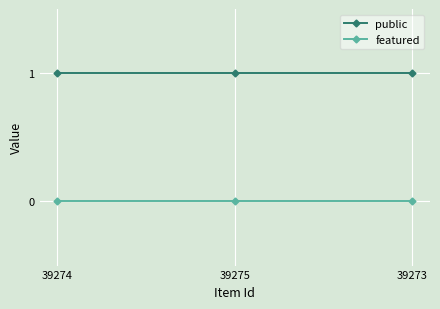

What is the difference between the highest and lowest values at 39275?

1